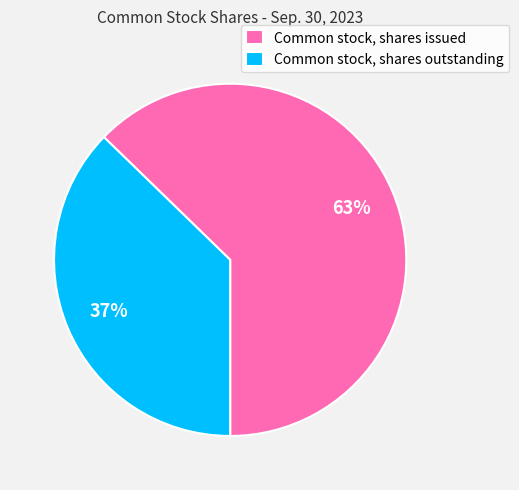

To the nearest percent, what is the combined percentage of Common stock, shares outstanding and Common stock, shares issued?

100%